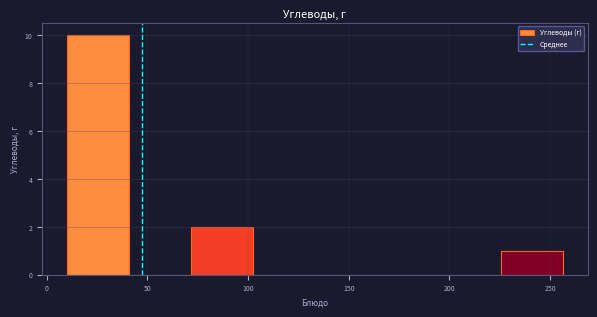

Reading left to right, list every bar in this chart as the range it spans on the x-axis followed by its height. Neither the bar edges nor the heights are printed on the chart, so give them approximately, as read against the axes.

10 to 40: 10
40 to 70: 0
70 to 100: 2
100 to 135: 0
135 to 165: 0
165 to 195: 0
195 to 225: 0
225 to 255: 1